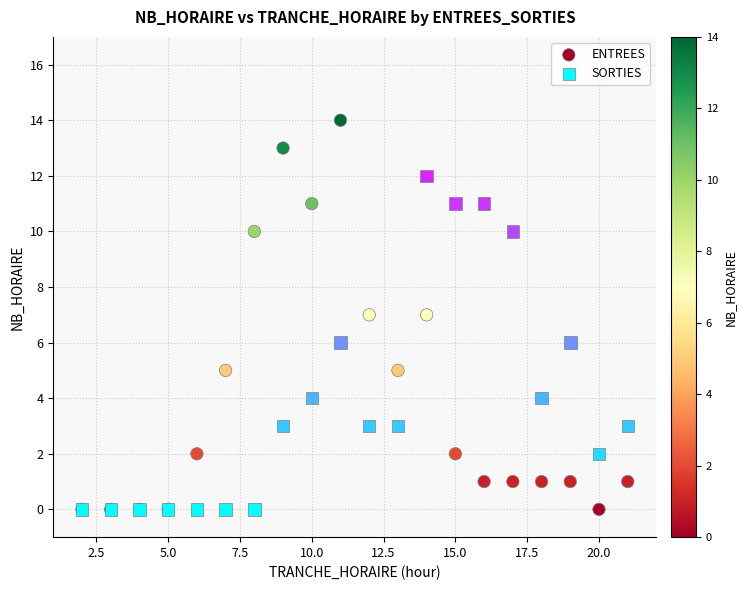

What are all the series names shown in the legend?

ENTREES, SORTIES